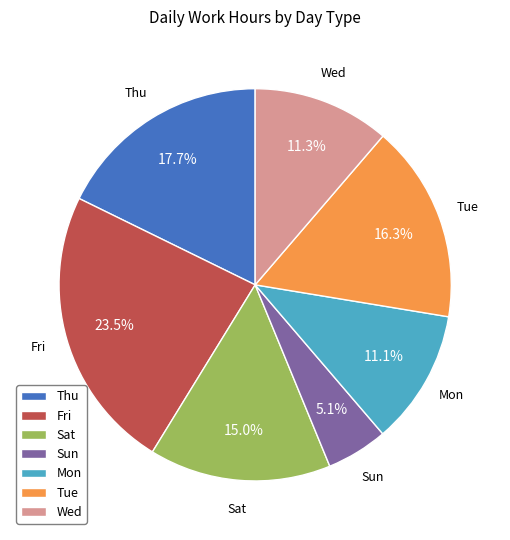

What portion of the pie excludes Thu?

82.3%